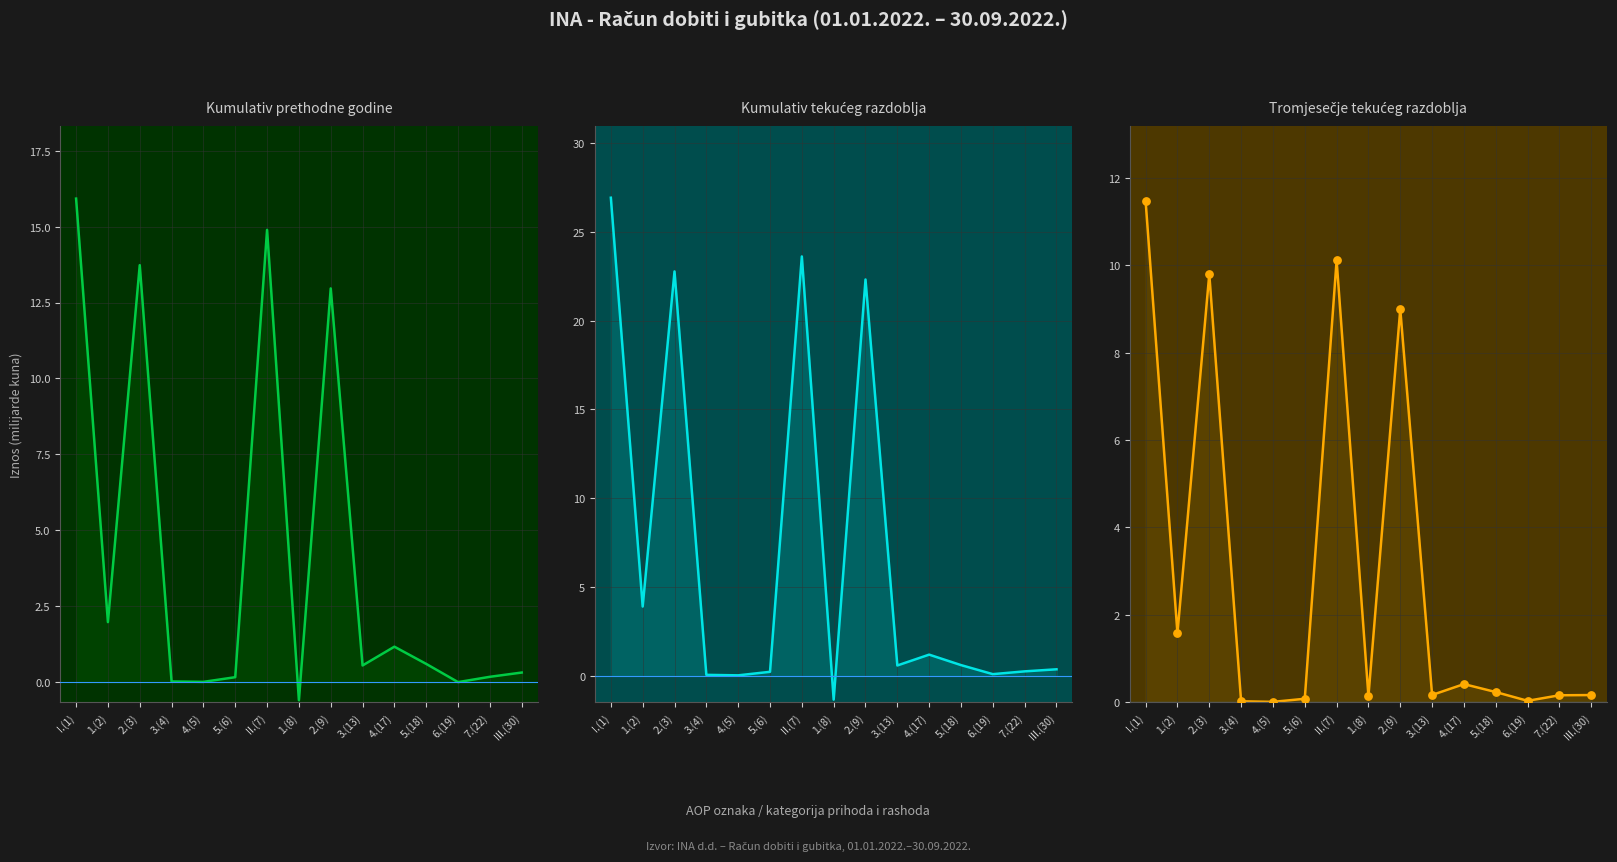

Which series contains the lowest Y value?

Kumulativ tekućeg razdoblja